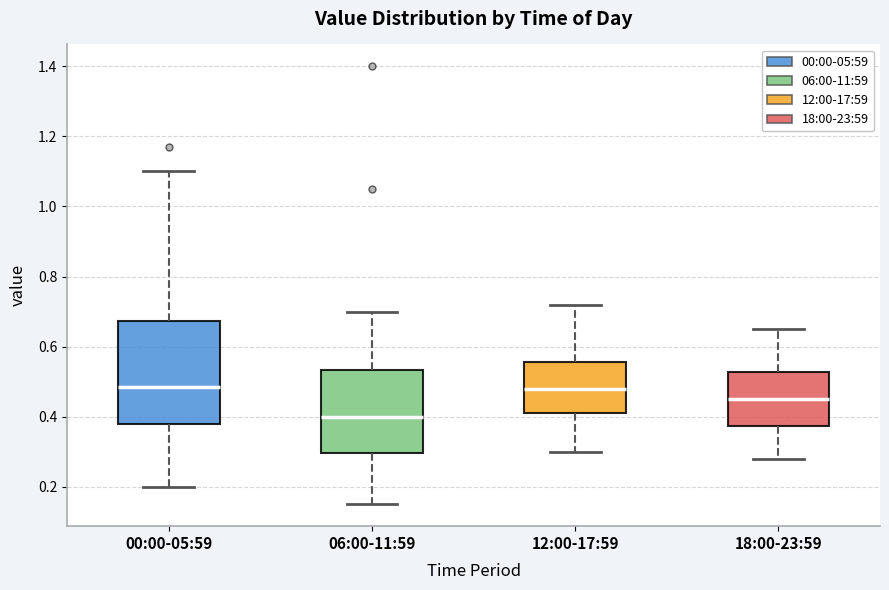

Reading left to right, read every box against the y-axis: the position of its median line, the range the box covers, and the ends of its whiskers. The values are not printed on the chart, so give them approximately, as read against the axis.

00:00-05:59: median 0.48, box 0.38 to 0.68, whiskers 0.20 to 1.10
06:00-11:59: median 0.40, box 0.30 to 0.54, whiskers 0.16 to 0.70
12:00-17:59: median 0.48, box 0.42 to 0.56, whiskers 0.30 to 0.72
18:00-23:59: median 0.46, box 0.38 to 0.52, whiskers 0.28 to 0.66